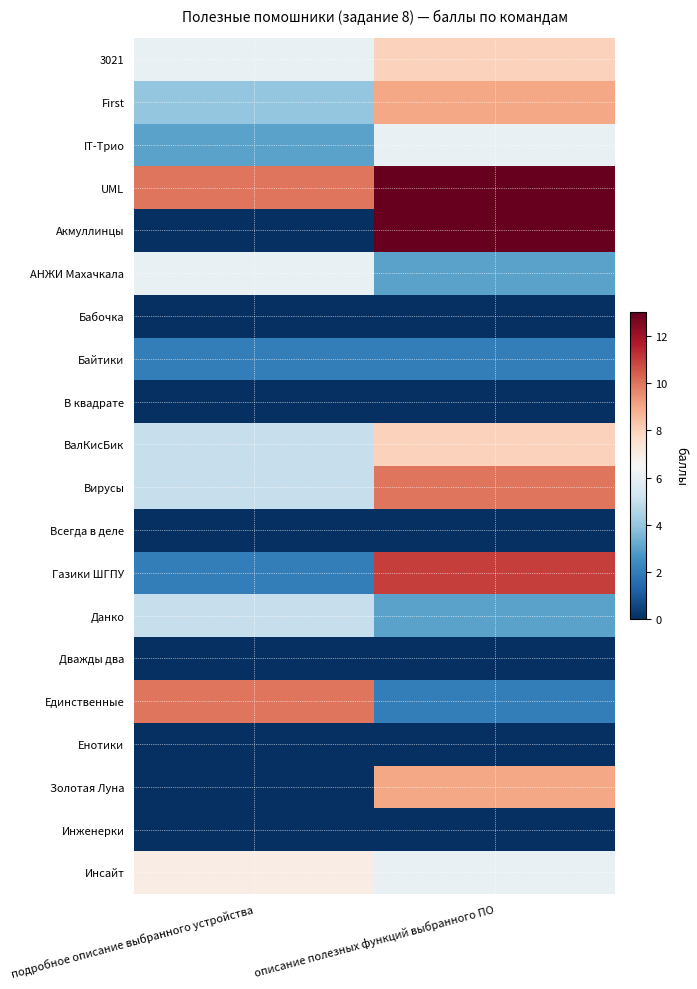

Reading left to right, list all the values displayed in this chart.

3021: подробное описание выбранного устройства=6	описание полезных функций выбранного ПО=8
First: подробное описание выбранного устройства=4	описание полезных функций выбранного ПО=9
IT-Трио: подробное описание выбранного устройства=3	описание полезных функций выбранного ПО=6
UML: подробное описание выбранного устройства=10	описание полезных функций выбранного ПО=13
Акмуллинцы: подробное описание выбранного устройства=0	описание полезных функций выбранного ПО=13
АНЖИ Махачкала: подробное описание выбранного устройства=6	описание полезных функций выбранного ПО=3
Бабочка: подробное описание выбранного устройства=0	описание полезных функций выбранного ПО=0
Байтики: подробное описание выбранного устройства=2	описание полезных функций выбранного ПО=2
В квадрате: подробное описание выбранного устройства=0	описание полезных функций выбранного ПО=0
ВалКисБик: подробное описание выбранного устройства=5	описание полезных функций выбранного ПО=8
Вирусы: подробное описание выбранного устройства=5	описание полезных функций выбранного ПО=10
Всегда в деле: подробное описание выбранного устройства=0	описание полезных функций выбранного ПО=0
Газики ШГПУ: подробное описание выбранного устройства=2	описание полезных функций выбранного ПО=11
Данко: подробное описание выбранного устройства=5	описание полезных функций выбранного ПО=3
Дважды два: подробное описание выбранного устройства=0	описание полезных функций выбранного ПО=0
Единственные: подробное описание выбранного устройства=10	описание полезных функций выбранного ПО=2
Енотики: подробное описание выбранного устройства=0	описание полезных функций выбранного ПО=0
Золотая Луна: подробное описание выбранного устройства=0	описание полезных функций выбранного ПО=9
Инженерки: подробное описание выбранного устройства=0	описание полезных функций выбранного ПО=0
Инсайт: подробное описание выбранного устройства=7	описание полезных функций выбранного ПО=6